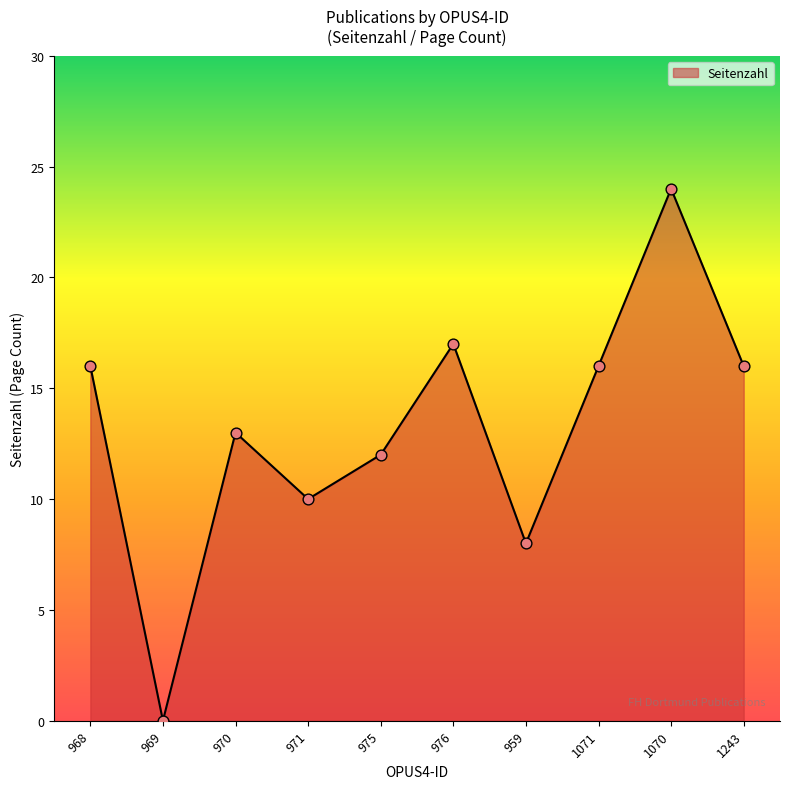

Between 969 and 975, which is larger?

975